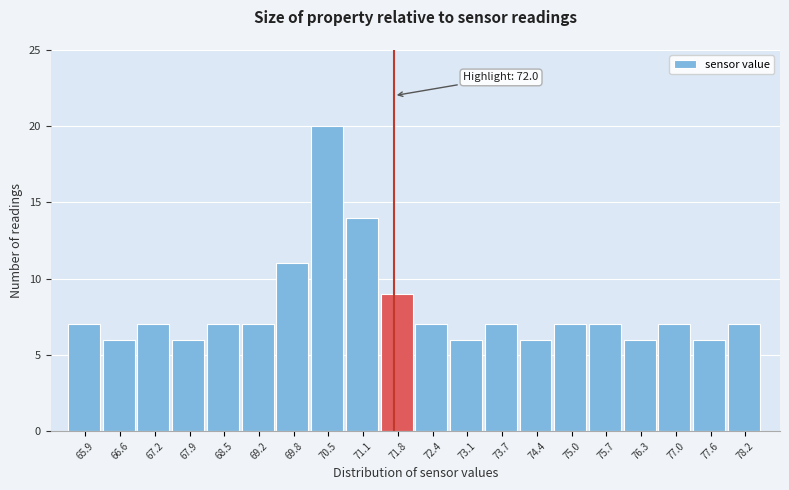

Reading left to right, list all the values displayed in this chart.

7	6	7	6	7	7	11	20	14	9	7	6	7	6	7	7	6	7	6	7